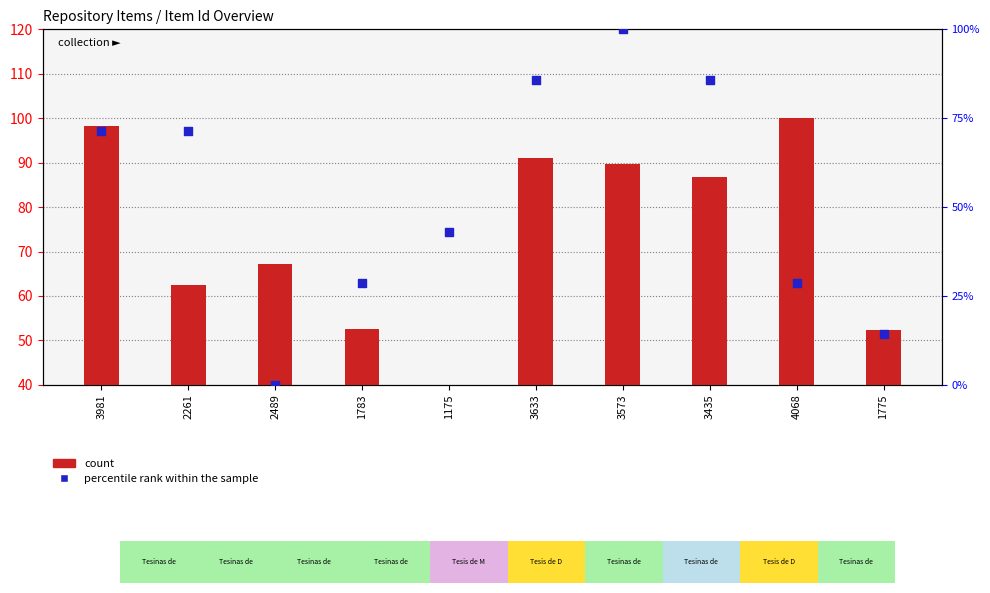

Which series contains the highest Y value?

count